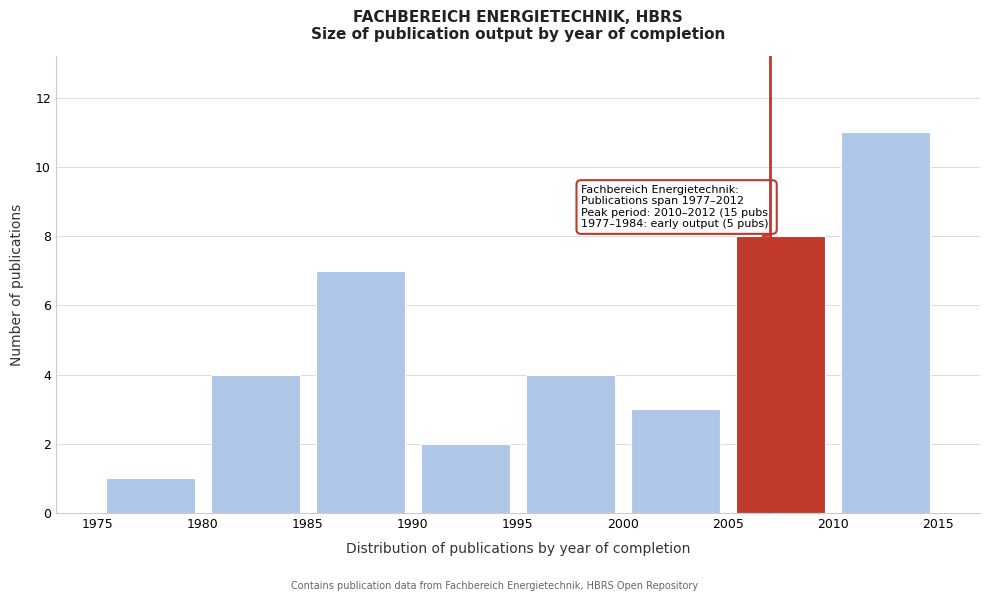

Which range on the x-axis has the tallest bar?

2010 to 2015